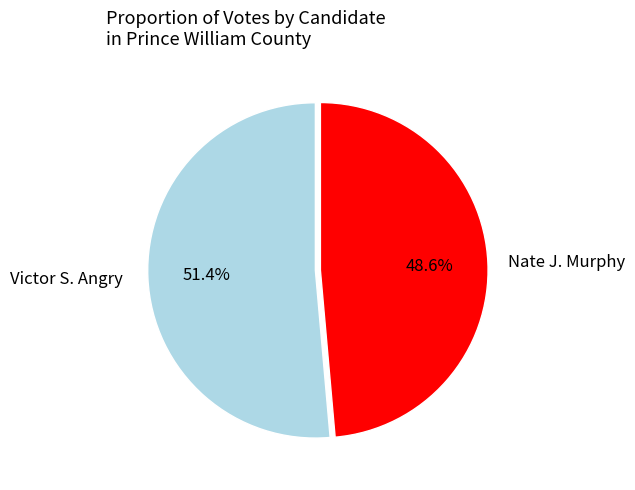

To the nearest percent, what is the difference between the largest and smallest slice percentages?

3%